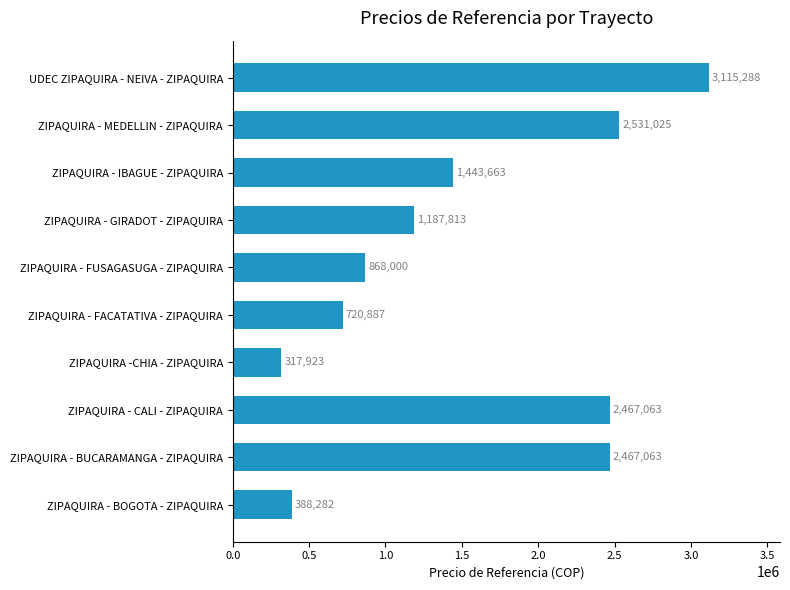

What is the maximum value shown in the chart?

3115288